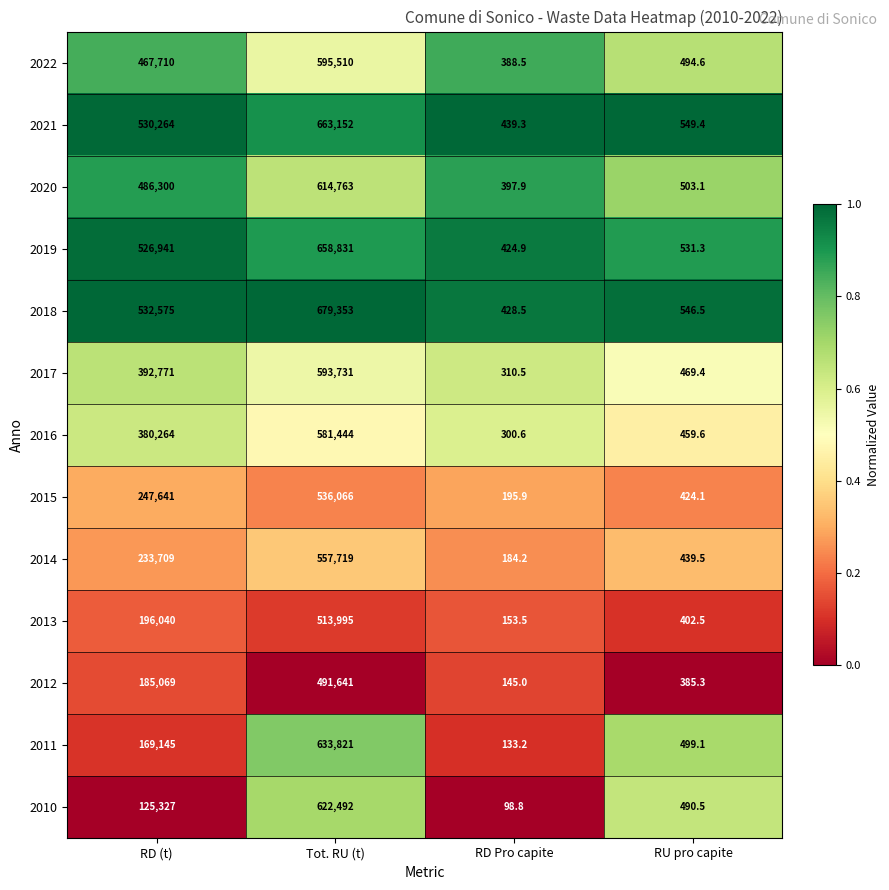

Which label corresponds to the smallest value in the chart?

RD Pro capite